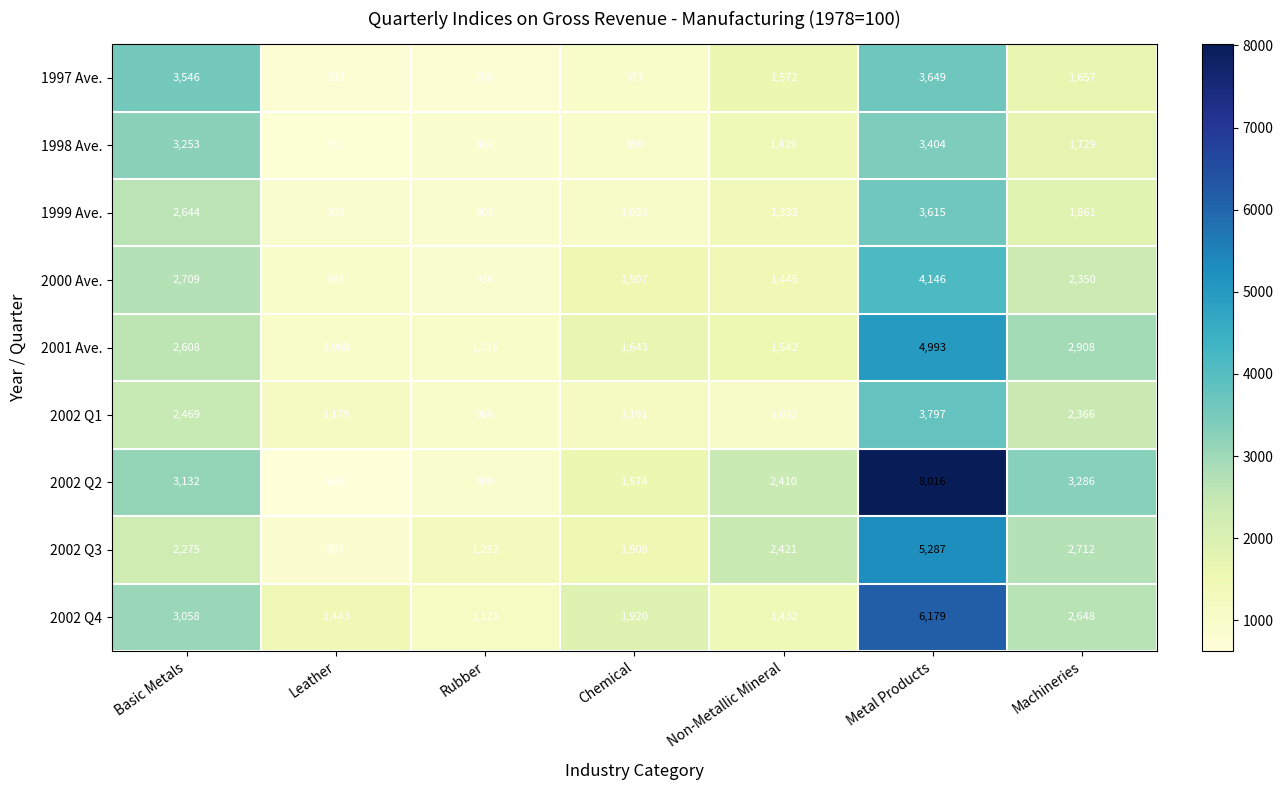

Rank the series by their maximum value, from highest to lowest.

2002 Q2, 2002 Q4, 2002 Q3, 2001 Ave., 2000 Ave., 2002 Q1, 1997 Ave., 1999 Ave., 1998 Ave.